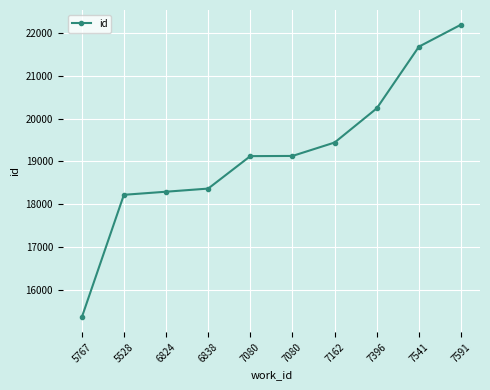

How many lines are shown in the chart?

1